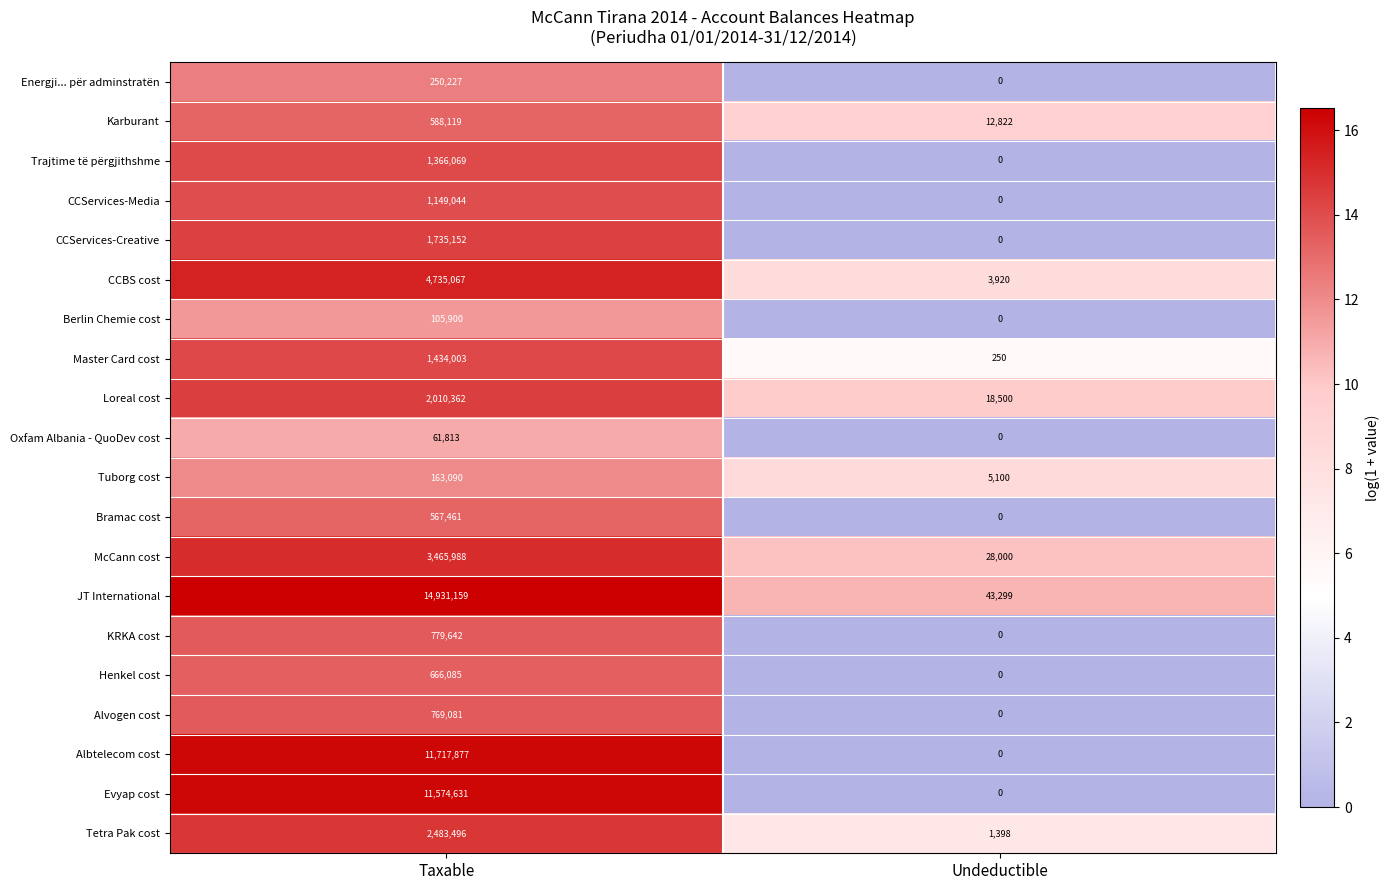

What is the average value of the CCServices-Media series?

574522